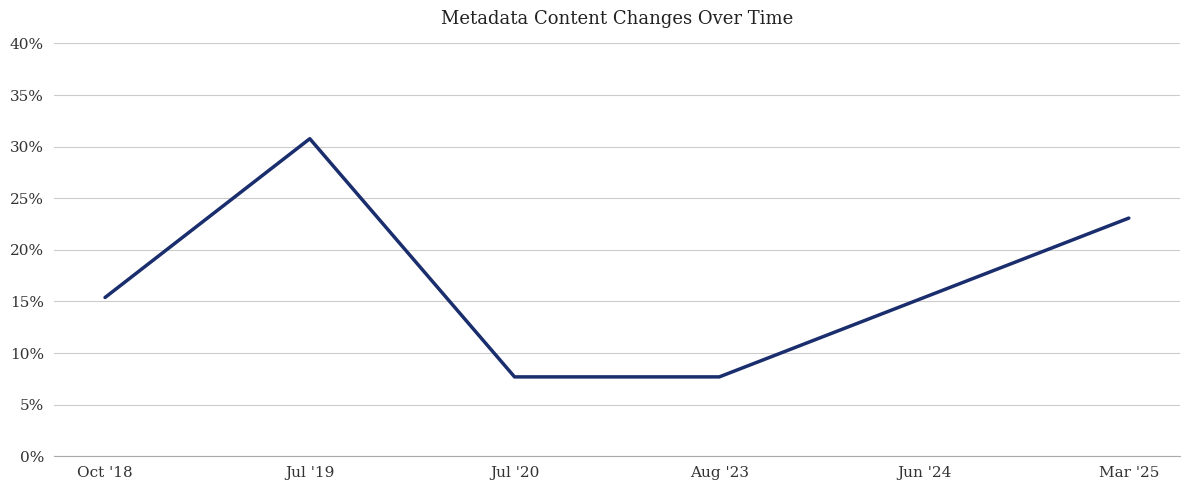

Does the chart display data point markers on the line(s)?

No